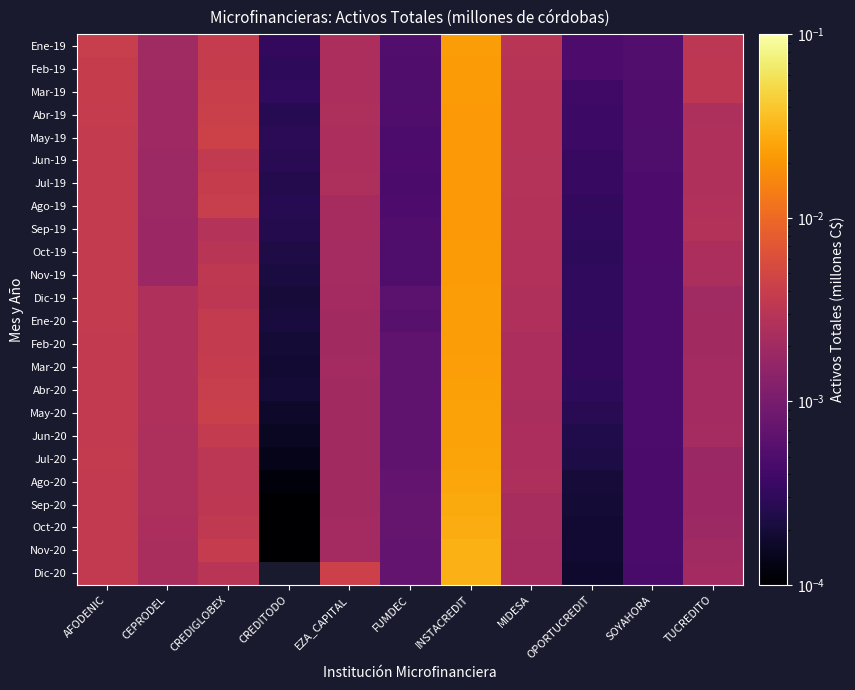

True or false: Abr-19 has a value of 0.0 at TUCREDITO.

False